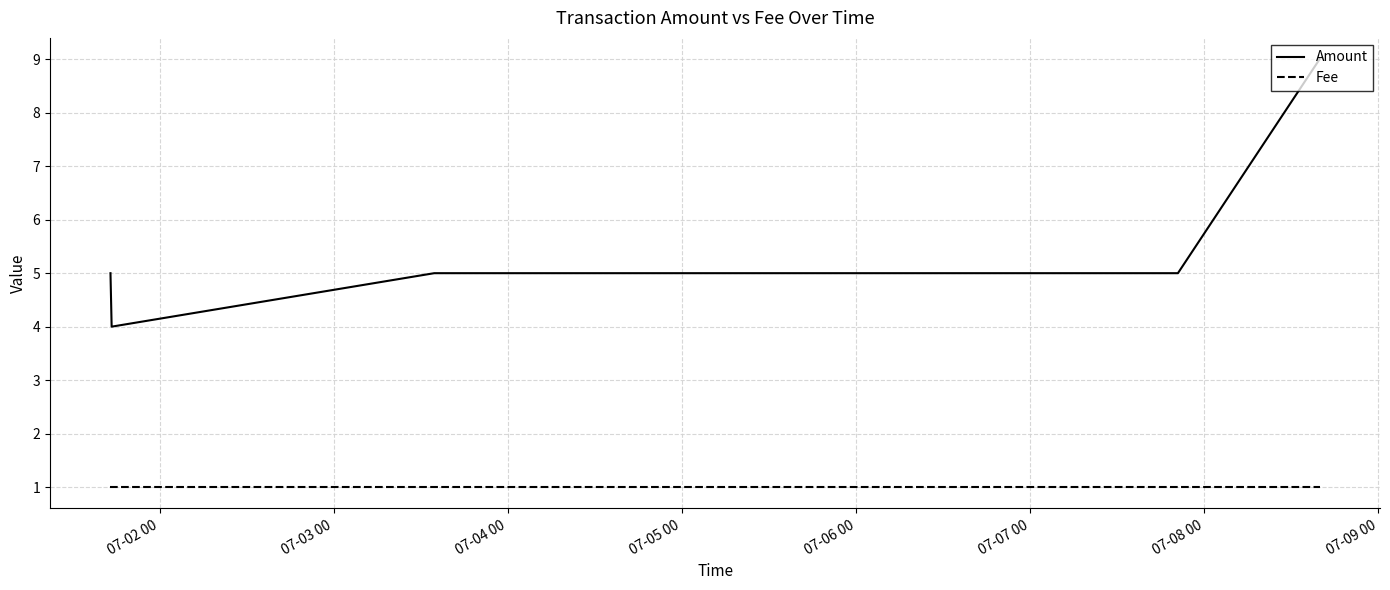

Count the Amount values in the range 5 to 6.

3